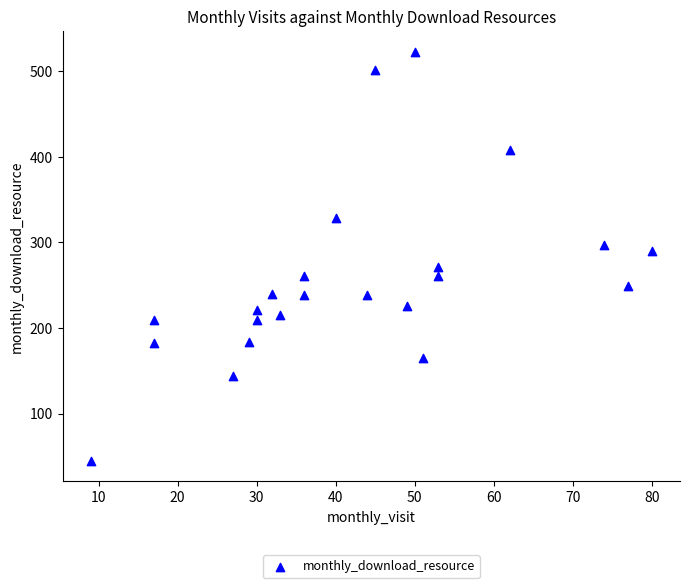

What Y value in the scatter plot is closest to 284?

290